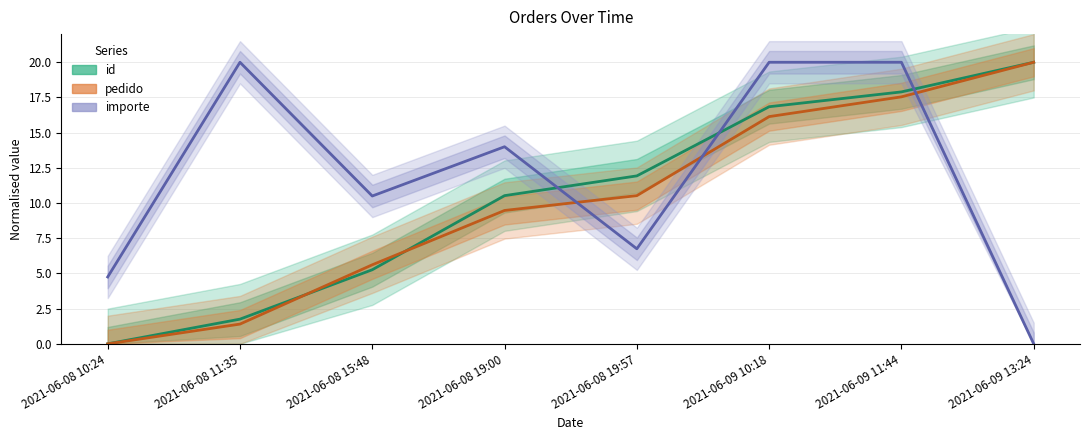

How many data points in id are above 11?

4